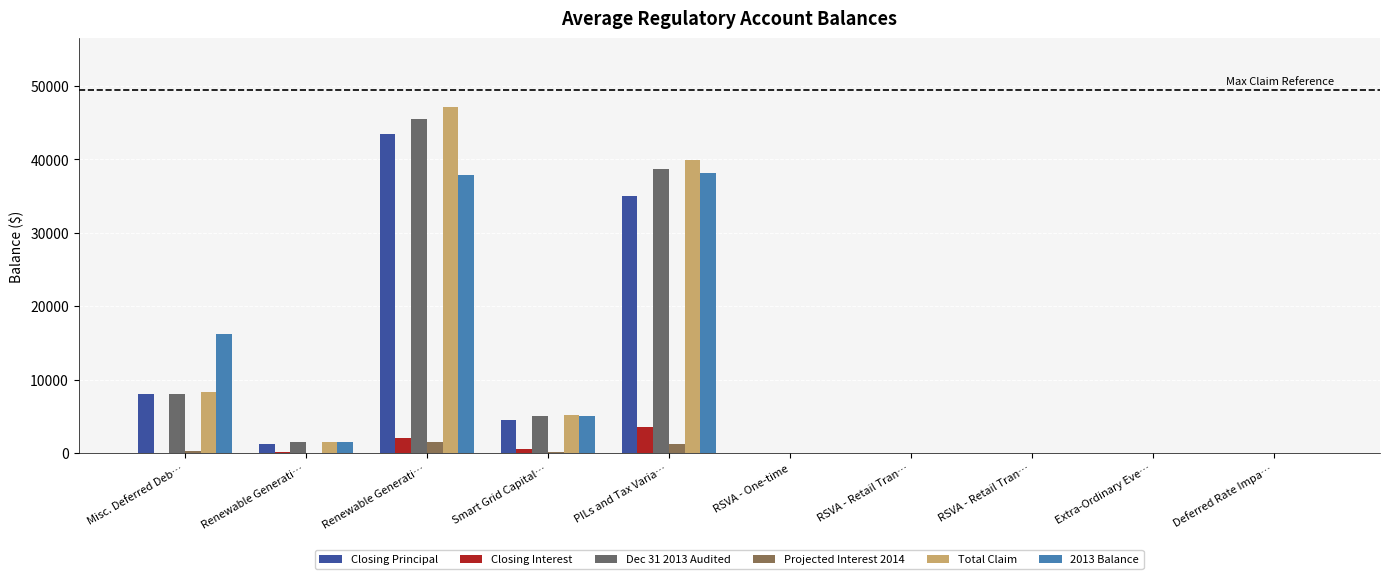

Are the bars horizontal?

No